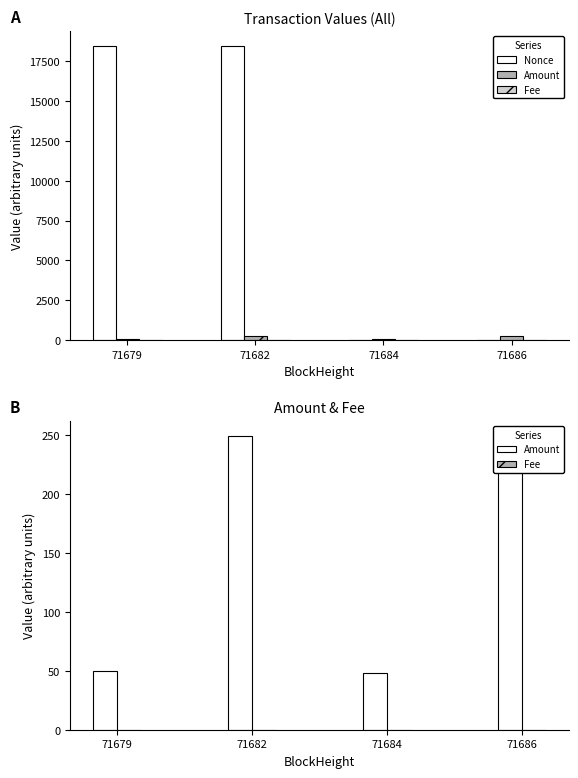

What are all the series names shown in the legend?

Nonce, Amount, Fee